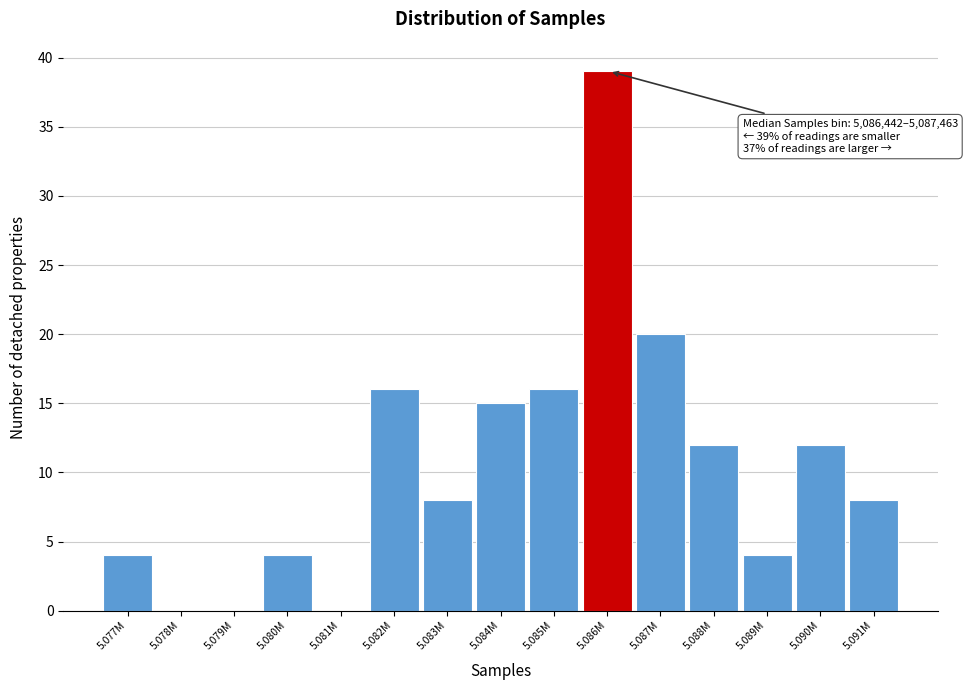

Reading left to right, list all the values displayed in this chart.

5.077M=4	5.078M=0	5.079M=0	5.080M=4	5.081M=0	5.082M=16	5.083M=8	5.084M=15	5.085M=16	5.086M=39	5.087M=20	5.088M=12	5.089M=4	5.090M=12	5.091M=8